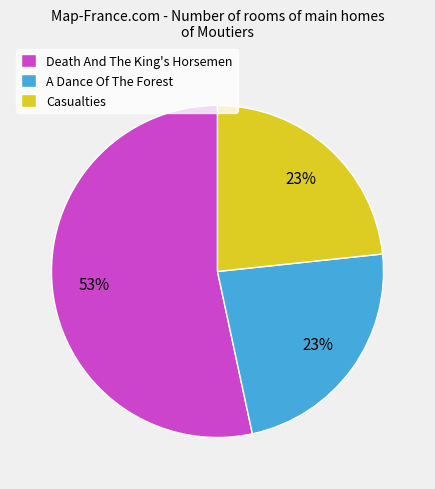

Which slice is the largest?

Death And The King's Horsemen